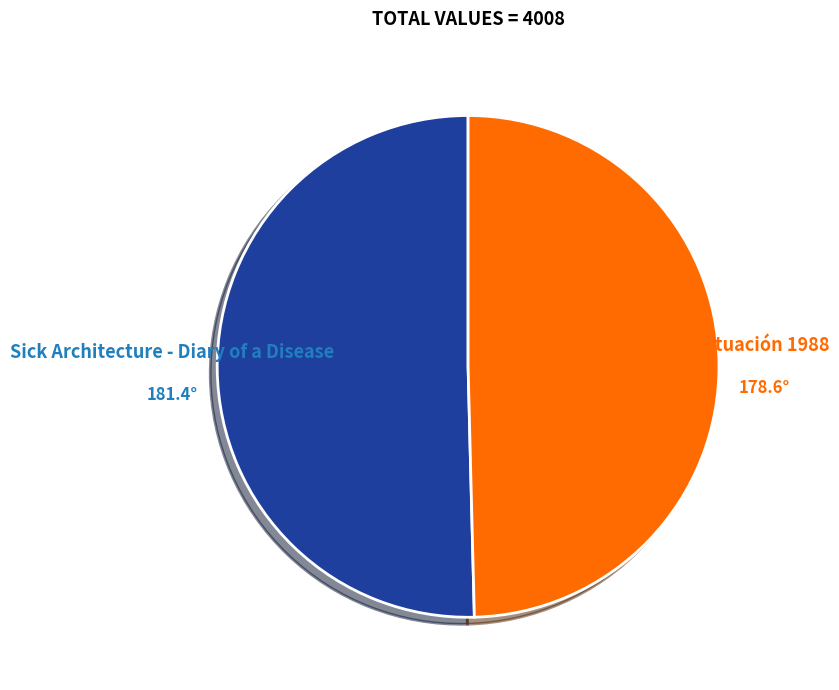

What is the ratio of the value at Situación 1988 to the value at Sick Architecture - Diary of a Disease?

1.0